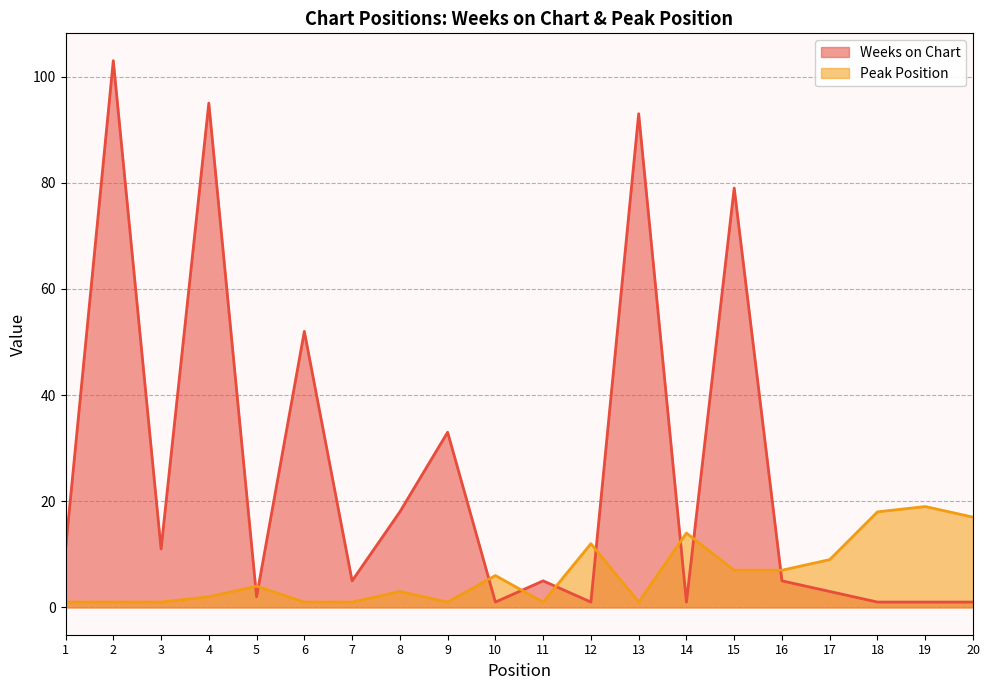

What is the value of the Peak Position point at the 11th from the left?

1